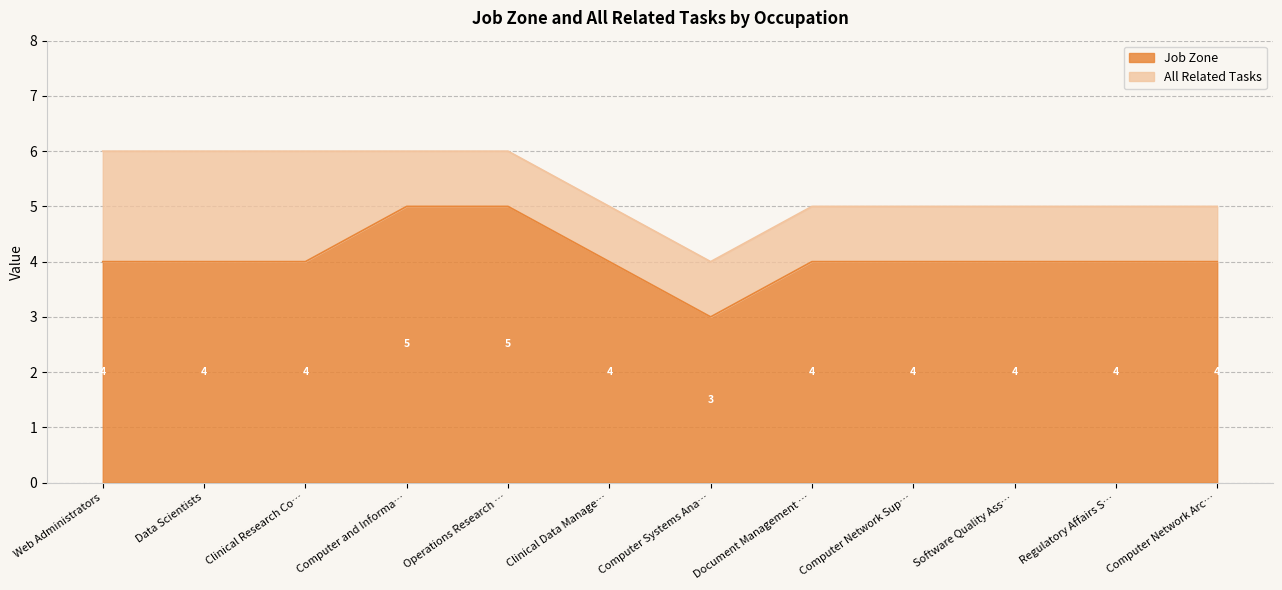

True or false: Job Zone has a value of 3 at Computer Systems Ana….

True